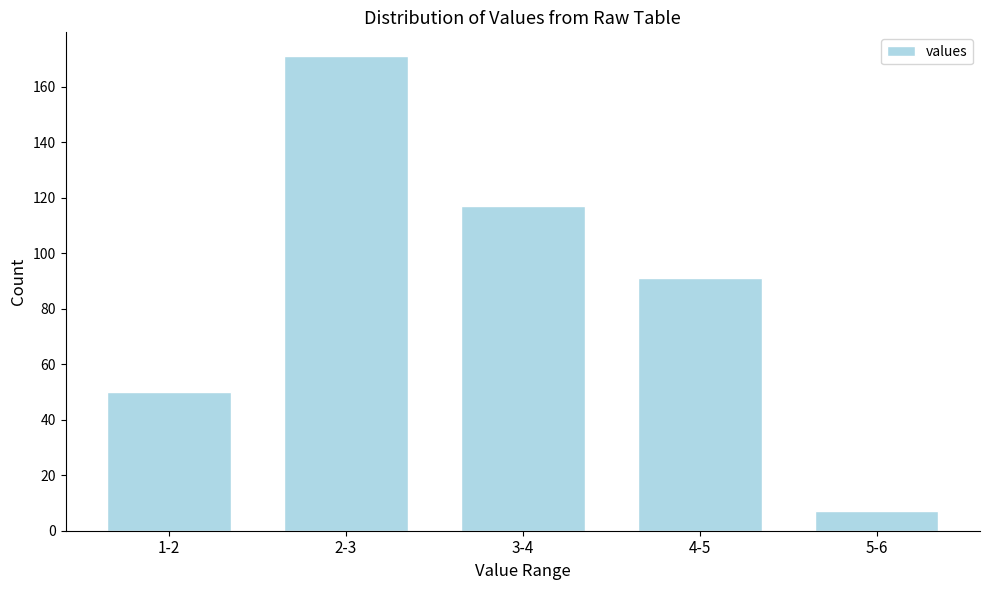

Reading left to right, extract all data points from this chart.

50	171	117	91	7